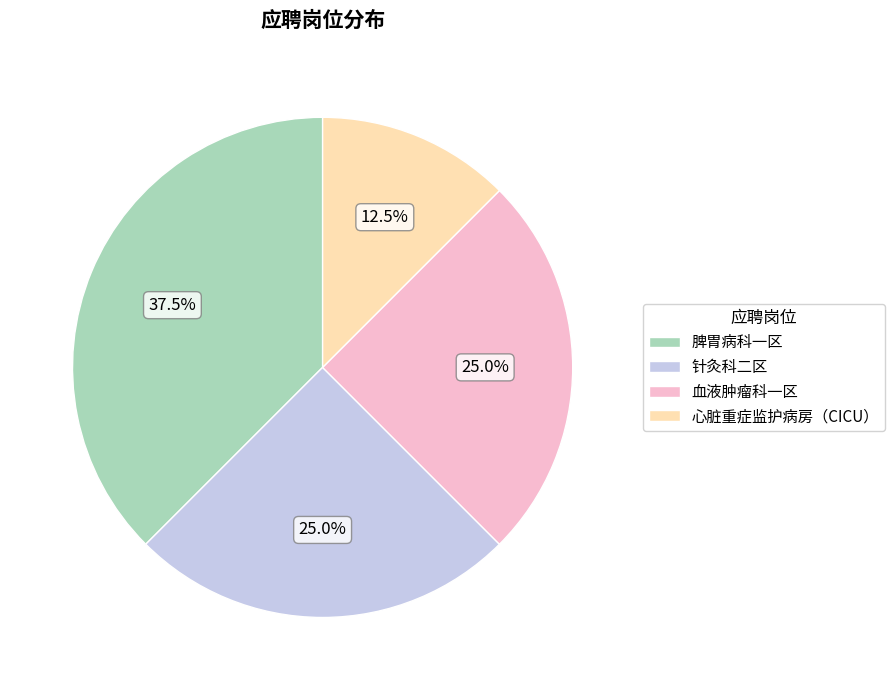

Which category has the biggest portion of the pie?

脾胃病科一区